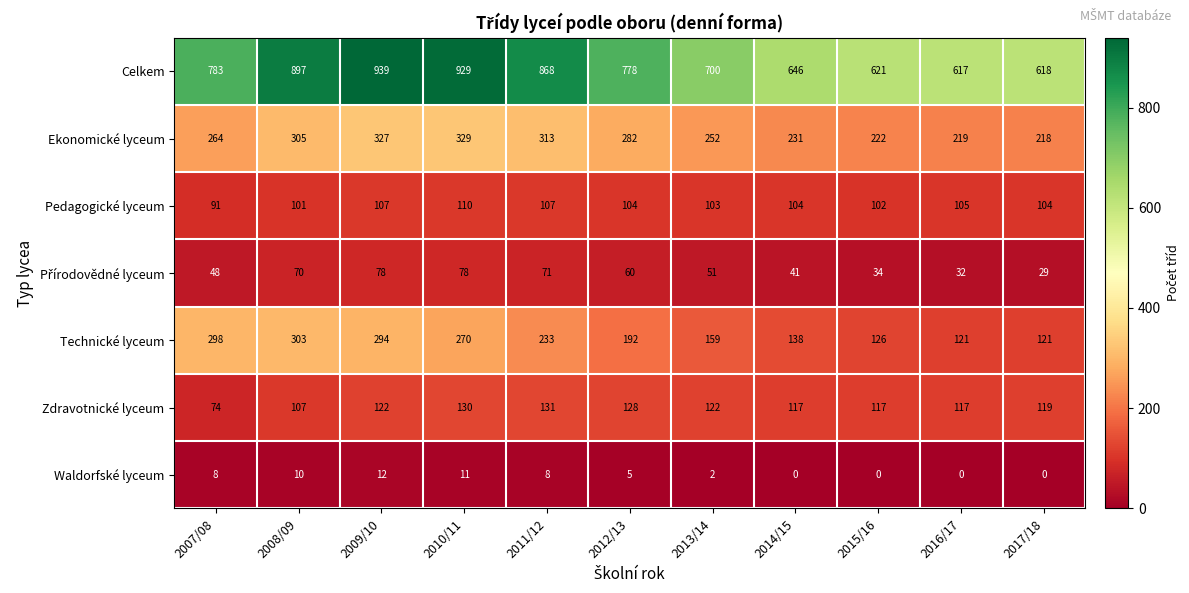

At how many categories does at least one series exceed 94?

11